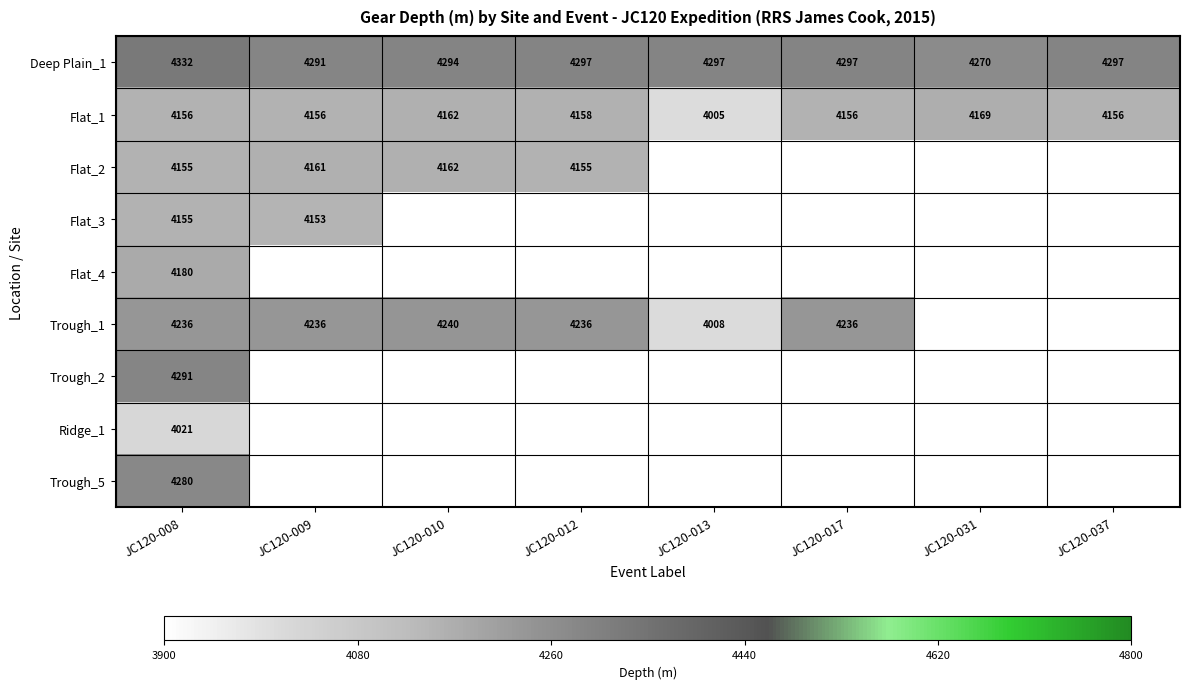

Is it true that Deep Plain_1 equals 1283 at JC120-037?

False